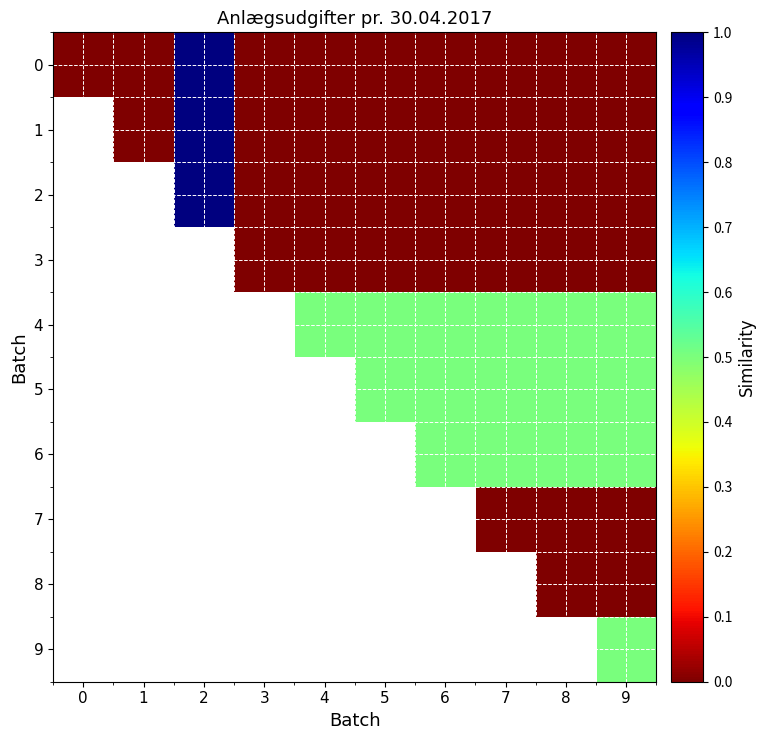

Is it true that 8 equals 0.0 at 8?

True